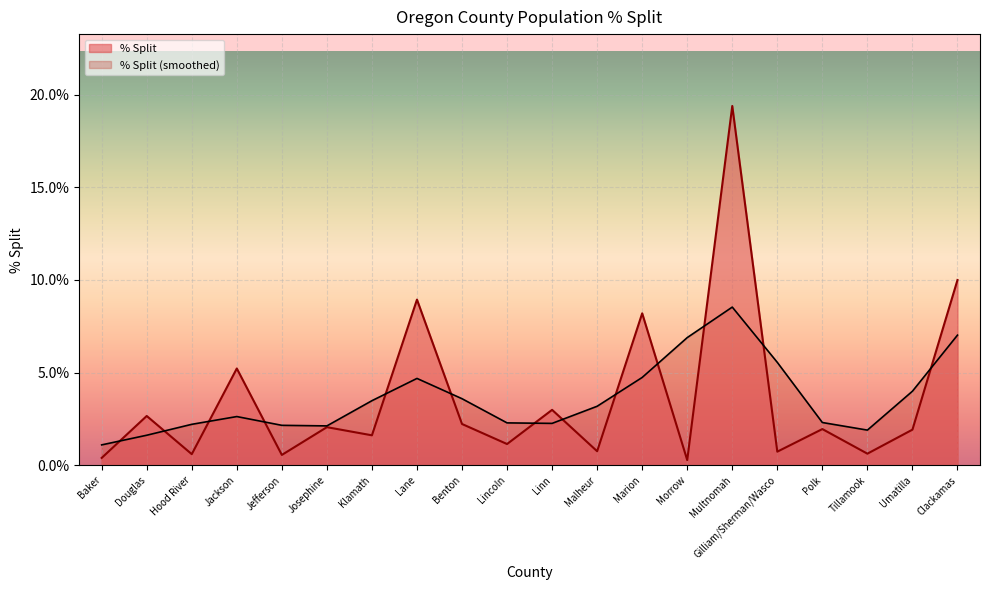

The value at Lincoln is 0.0. True or false?

True